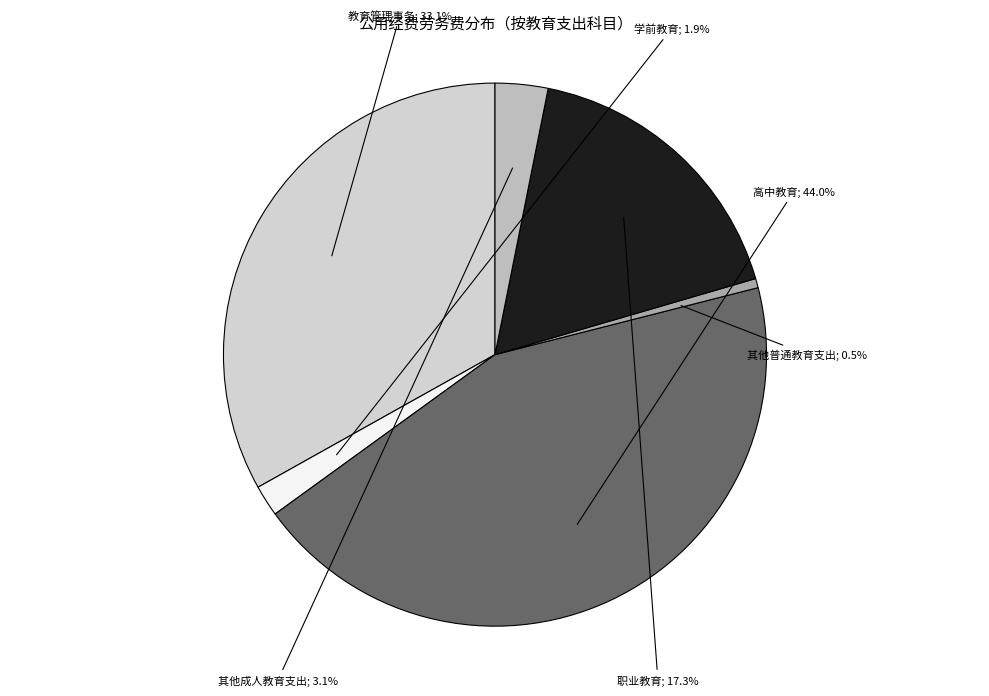

Count the number of slices in the pie.

6